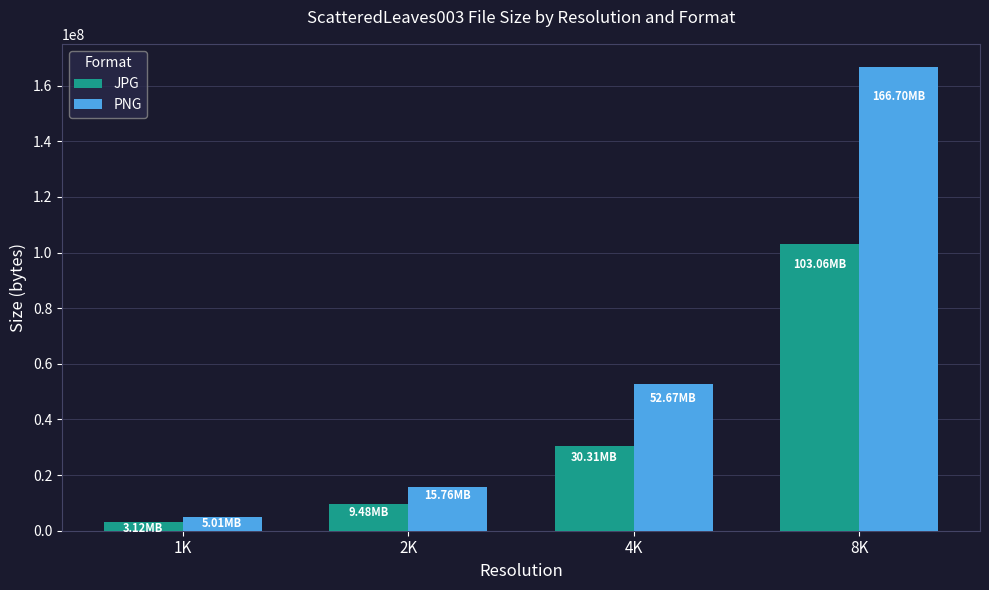

How many distinct data groups are displayed?

2